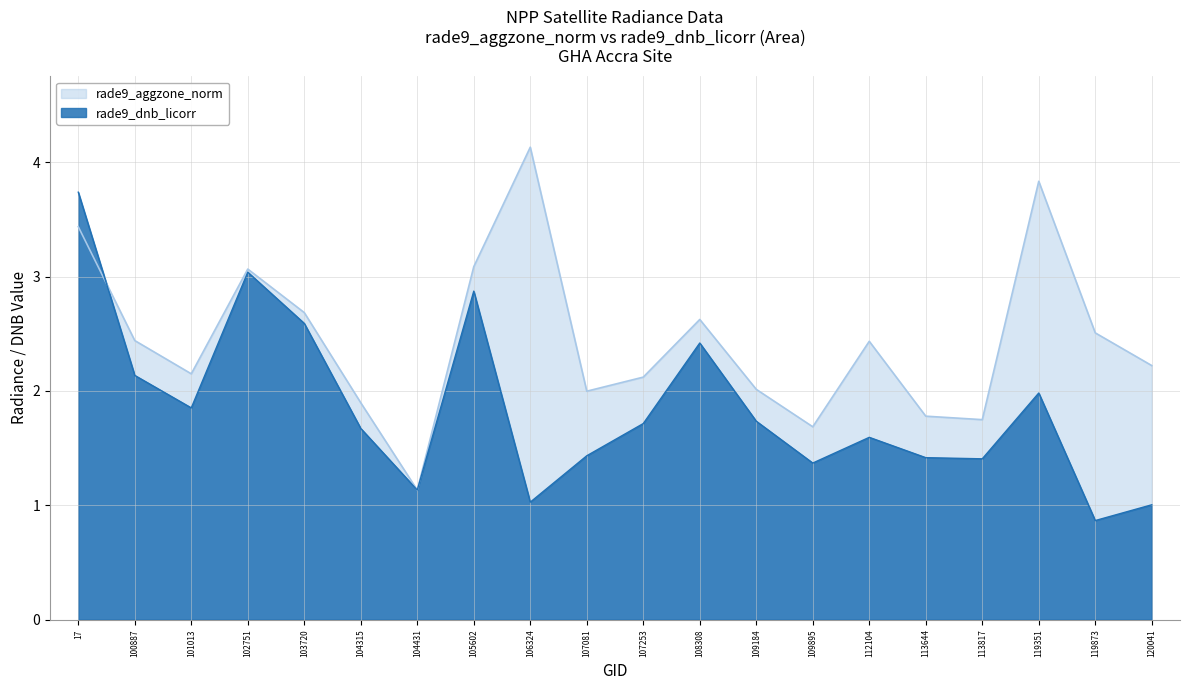

List the series in order of their overall mean, highest first.

rade9_aggzone_norm, rade9_dnb_licorr